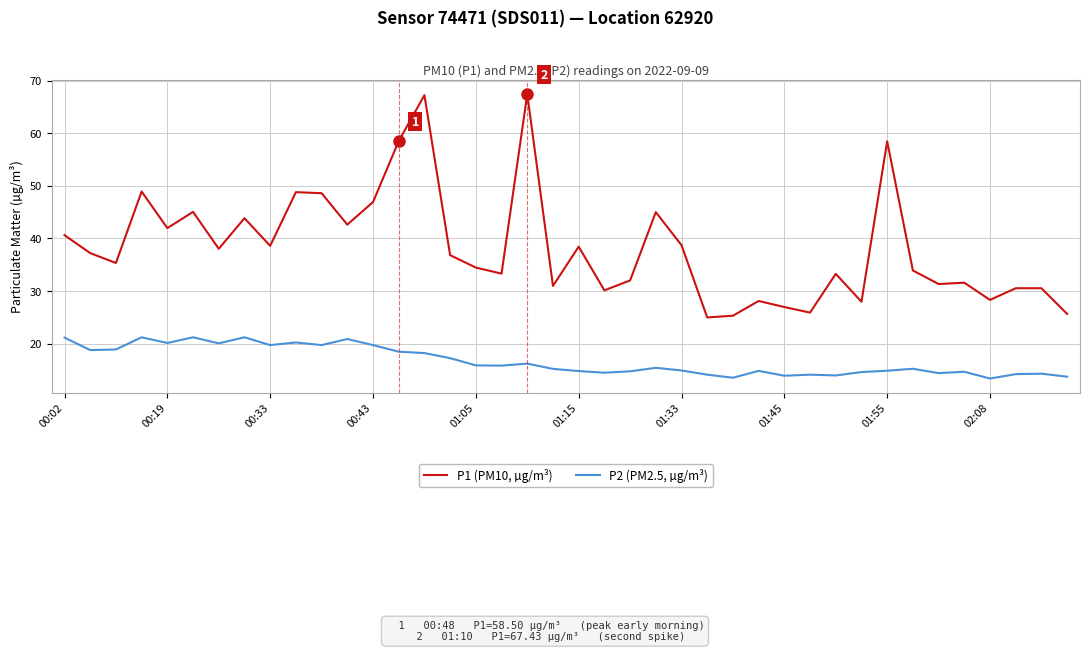

What is the difference between the maximum and minimum values in the P2 (PM2.5, µg/m³) series?

7.8